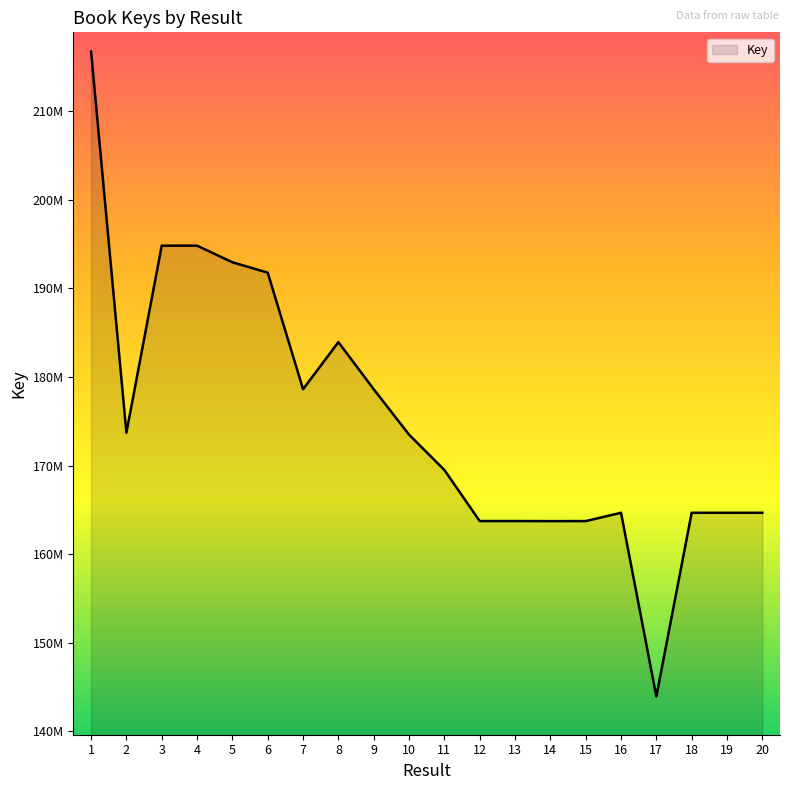

Does the chart display data point markers on the line(s)?

No